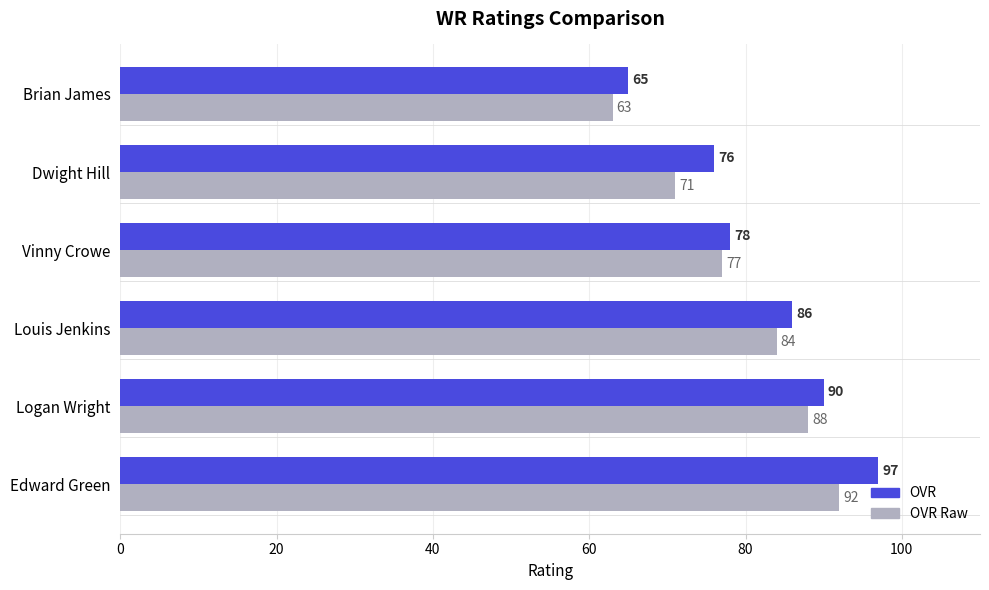

What is the total value across all series at Dwight Hill?

147